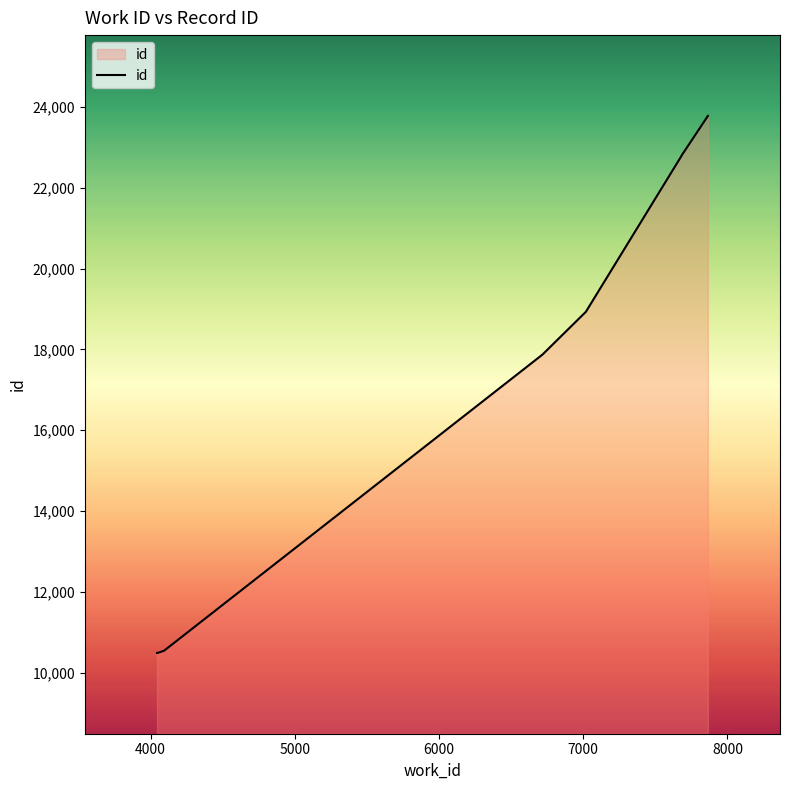

What is the maximum value shown in the chart?

23777